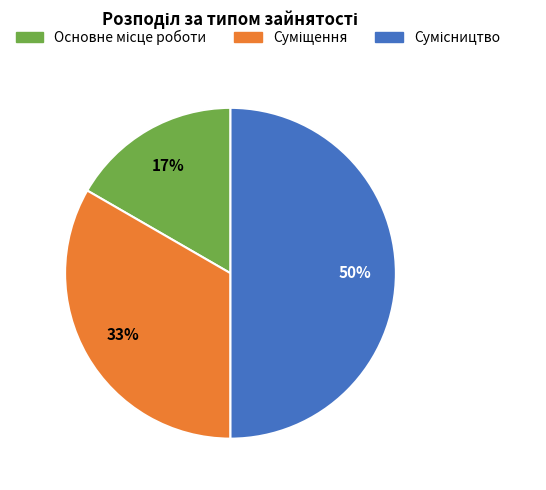

To the nearest percent, what is the difference between the largest and smallest slice percentages?

33%